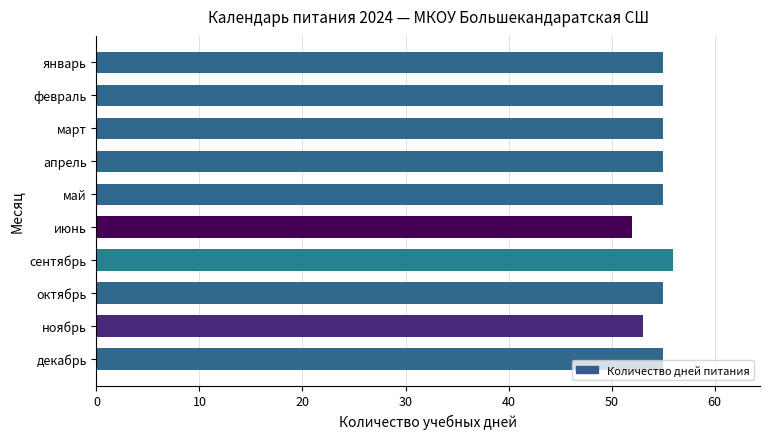

True or false: the data shows 55 at апрель.

True